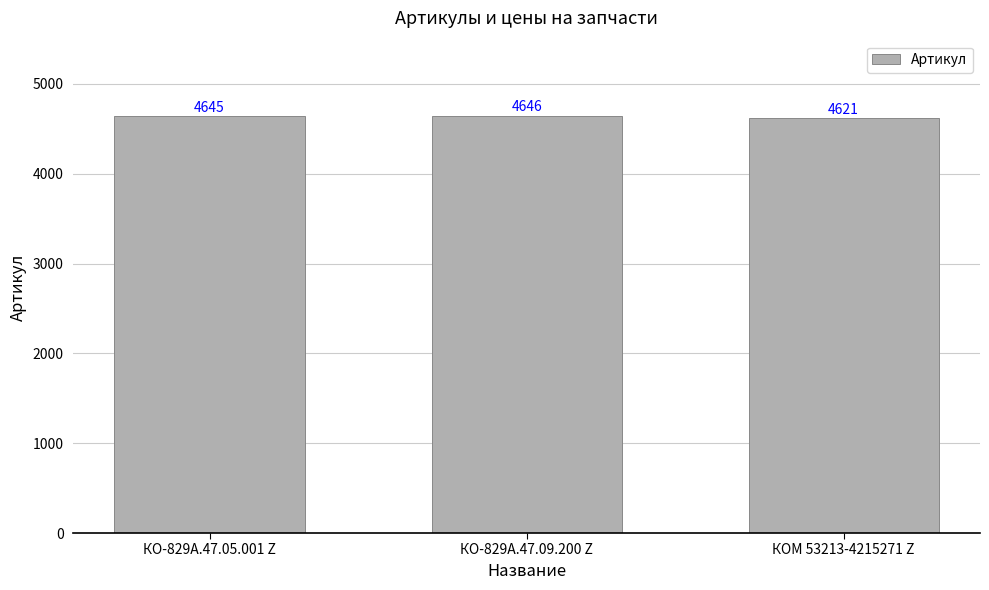

Rank the categories by value from lowest to highest.

КОМ 53213-4215271 Z, КО-829А.47.05.001 Z, КО-829А.47.09.200 Z